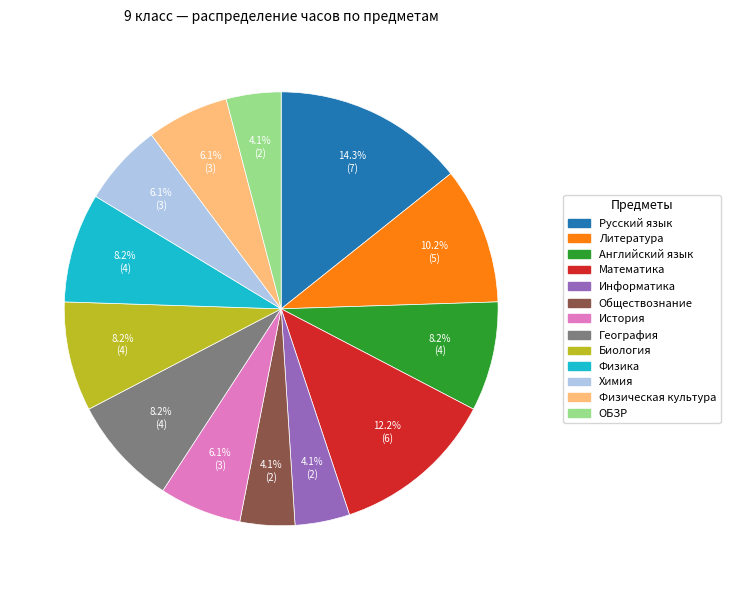

Do Химия and Литература together represent more than half of the pie?

No